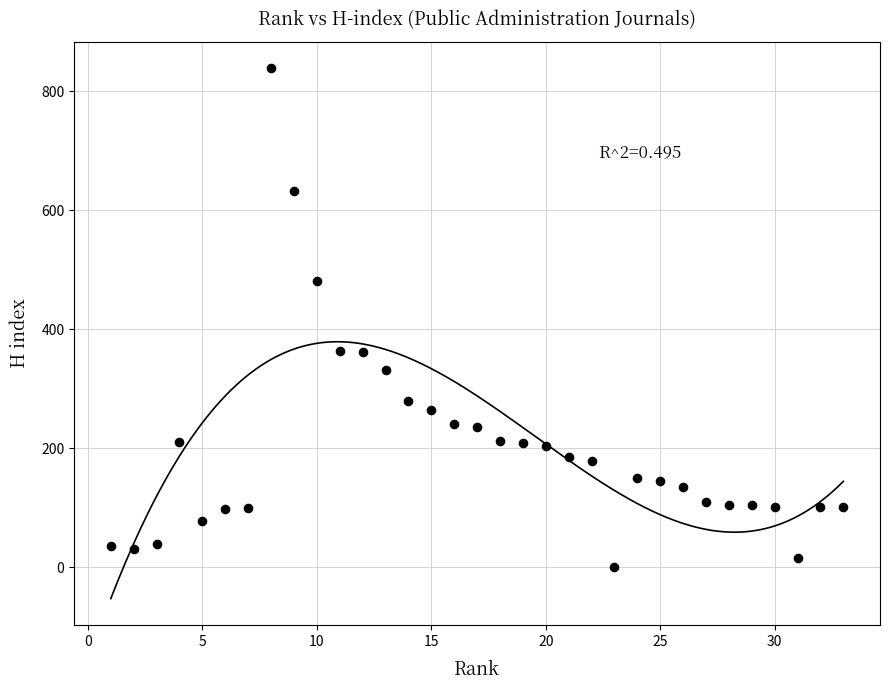

What is the range of X values (max minus min)?

32